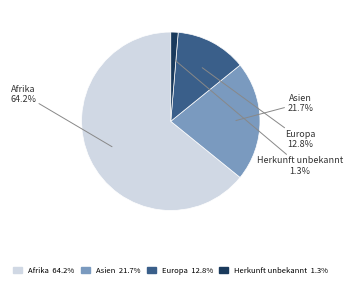

Which category has the biggest portion of the pie?

Afrika